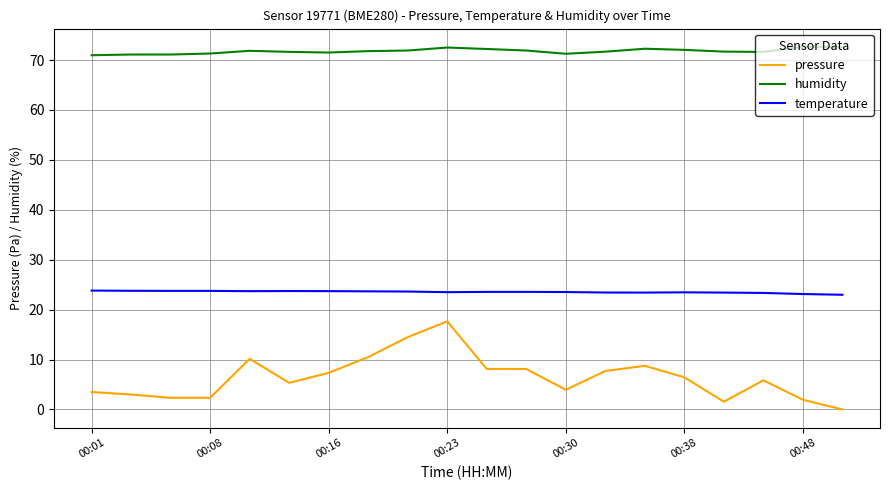

What is the maximum value shown in the chart?

72.7